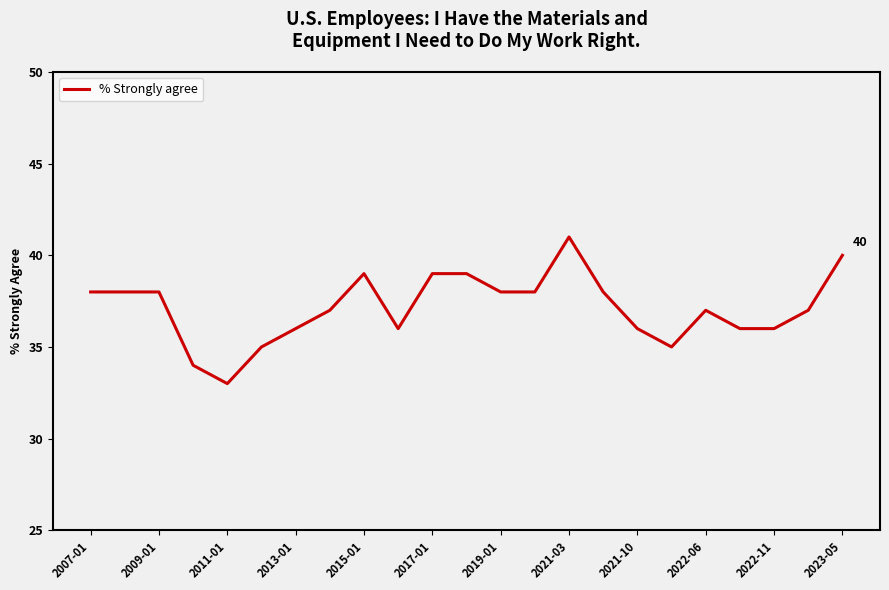

What is the greatest value displayed?

41